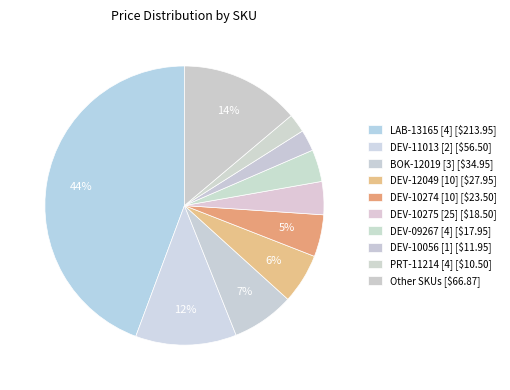

How many slices are in this pie chart?

10